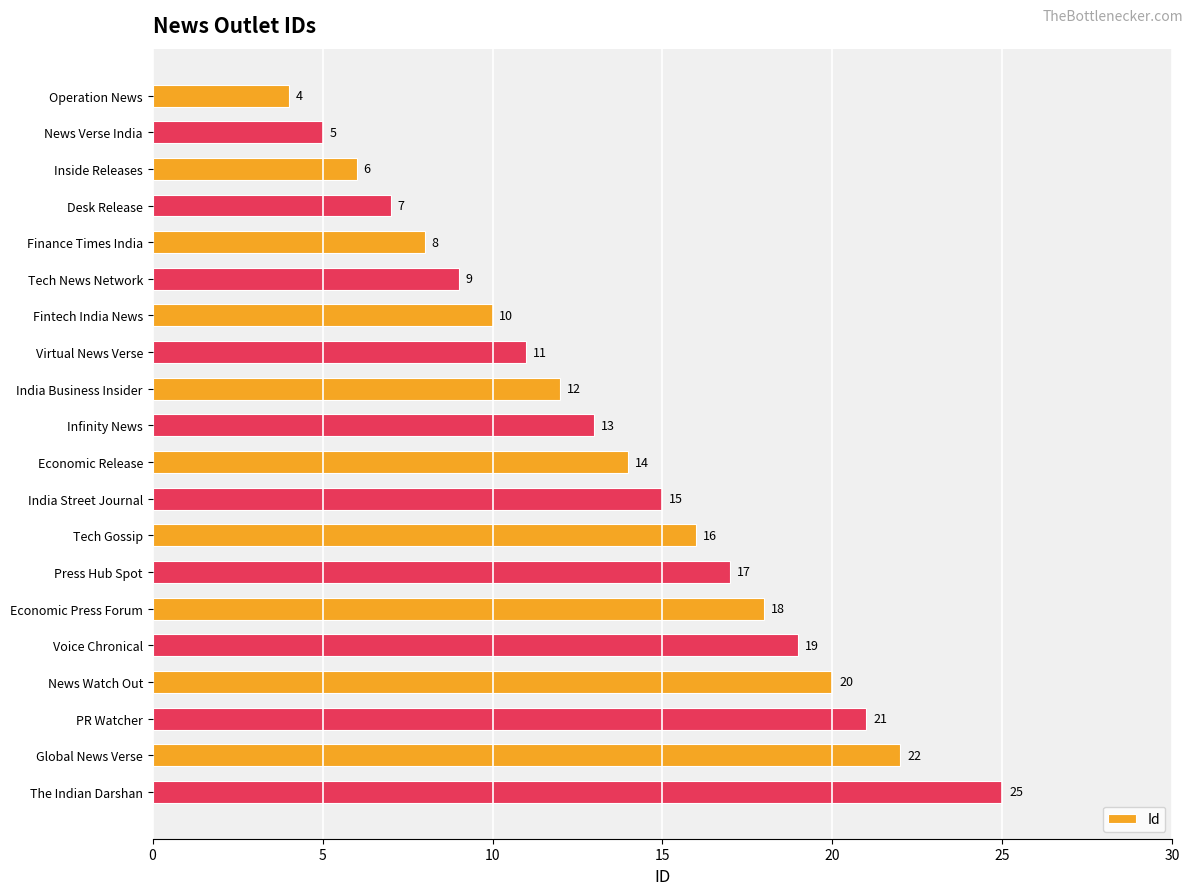

What is the sum of the values at Tech News Network and Inside Releases?

15